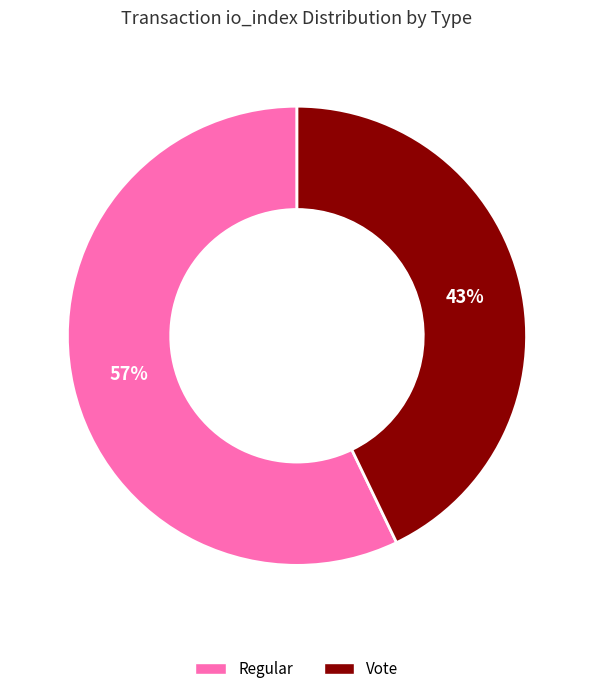

To the nearest percent, what is the difference between the largest and smallest slice percentages?

14%